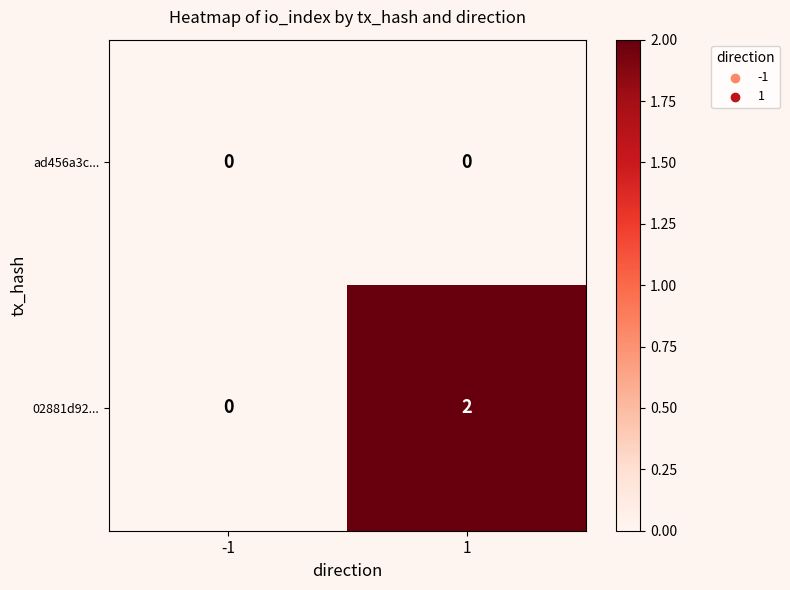

Which series has the largest total across all categories?

02881d92...